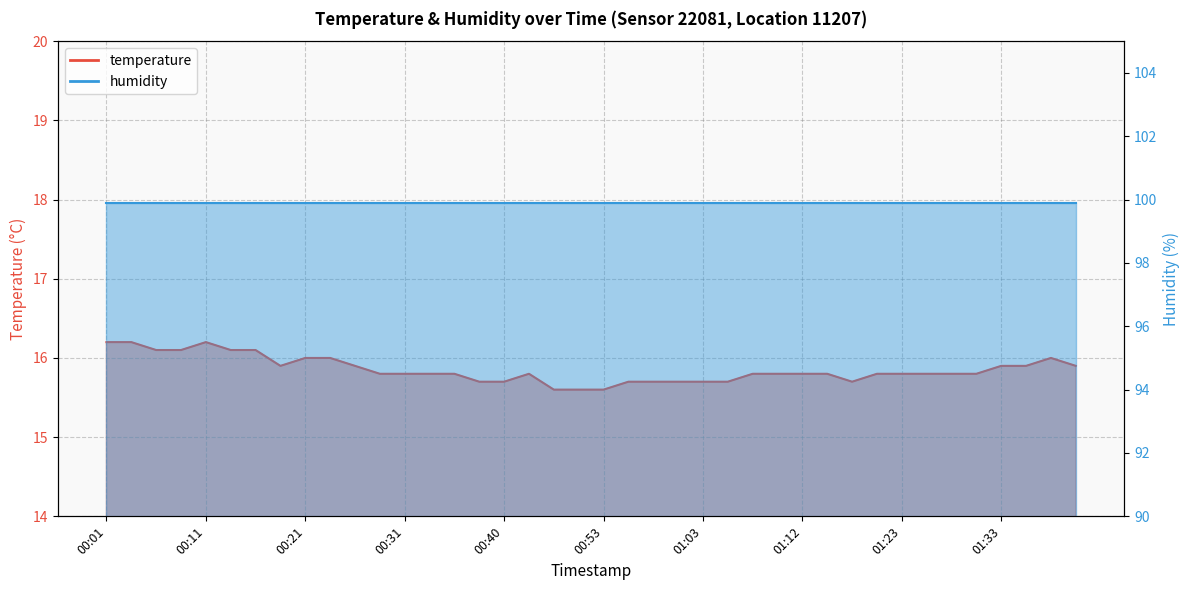

What position from the left is 00:55?

22